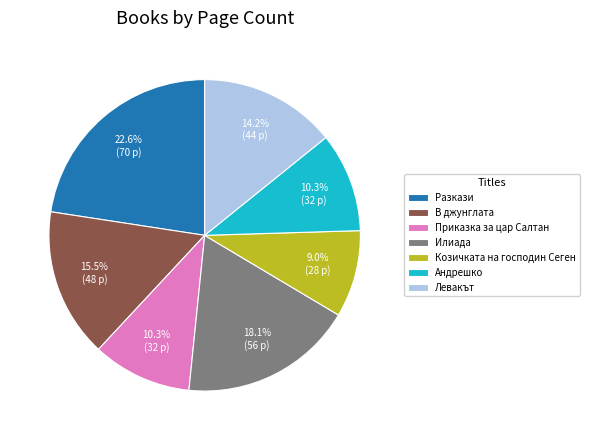

What is the ratio of the value at В джунглата to the value at Приказка за цар Салтан?

1.5